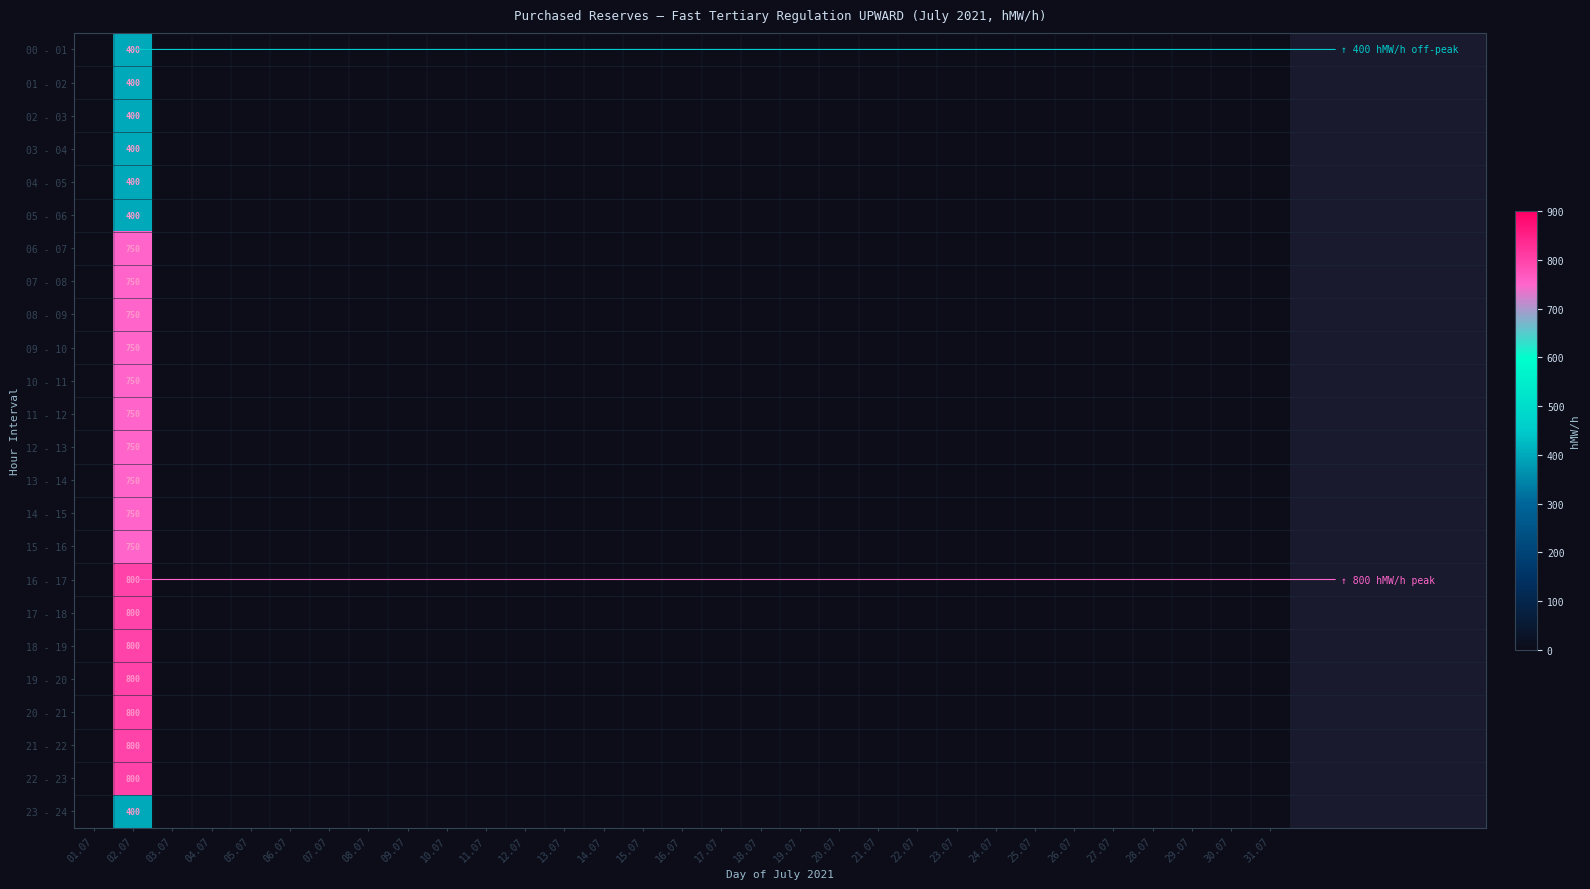

Is the value of 06 - 07 at 28.07 greater than the value of 08 - 09 at 13.07?

No